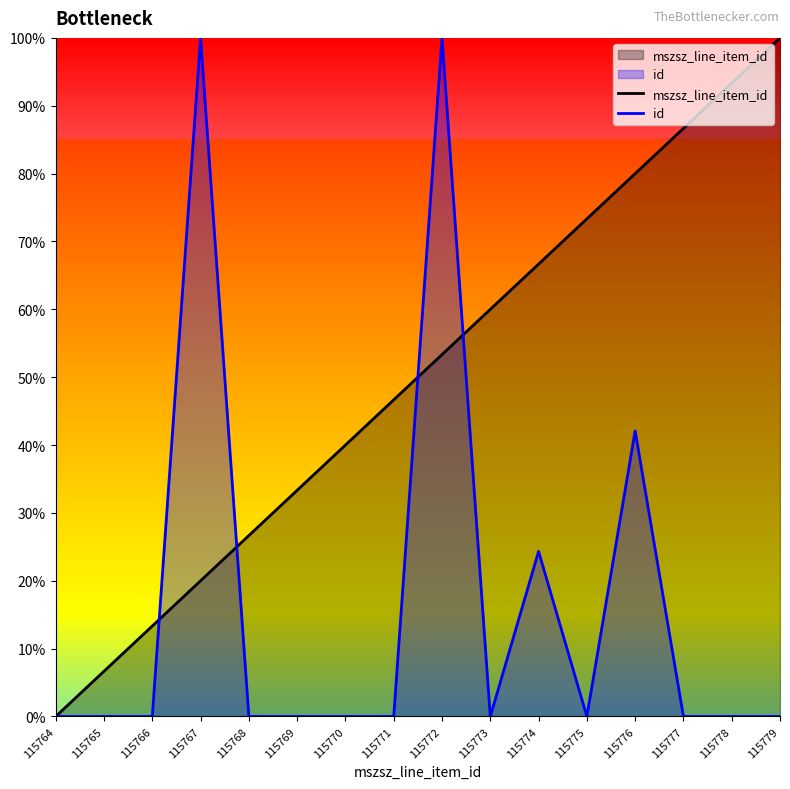

Read the mszsz_line_item_id value at 115770.

0.4